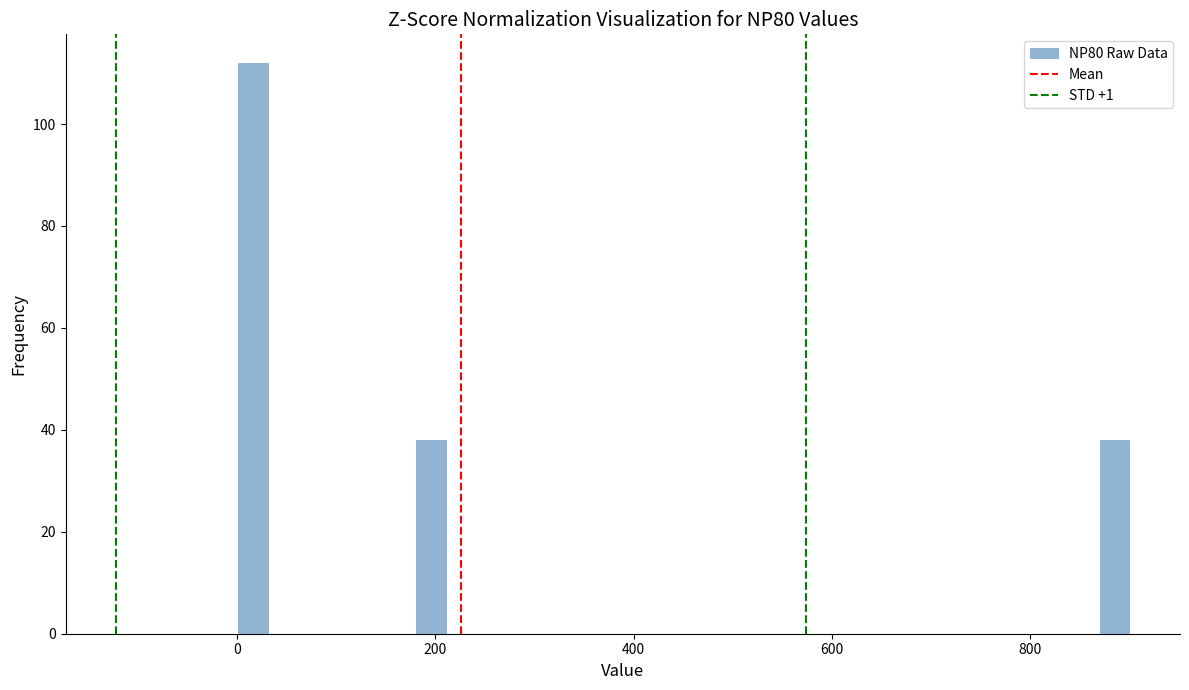

Read against the x-axis, roughly where is the centre of the tallest bar?

20